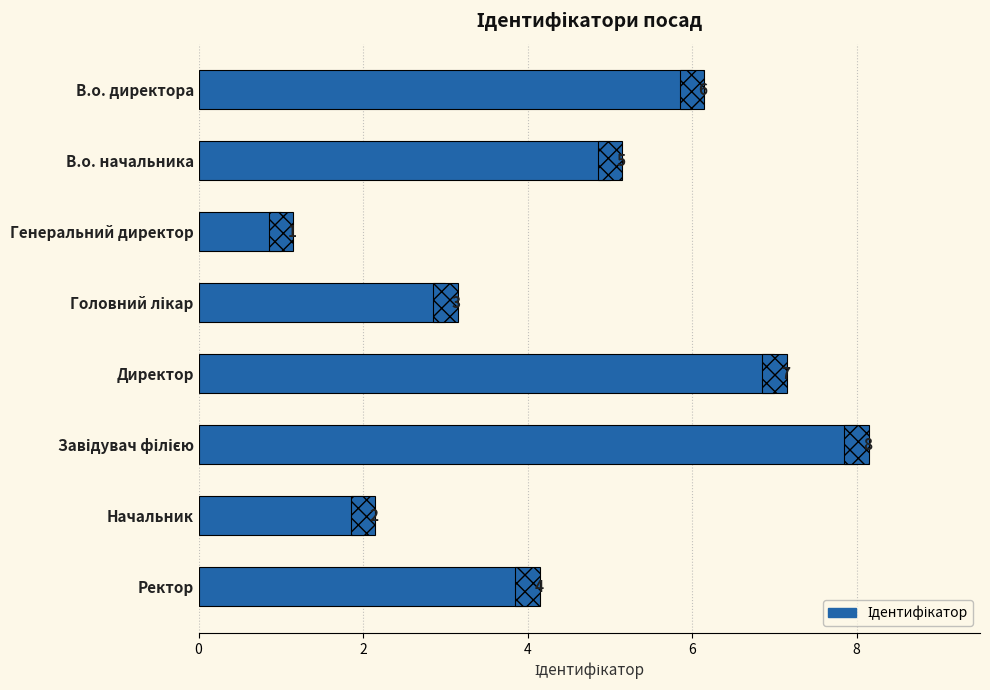

How many bars are there in total?

8